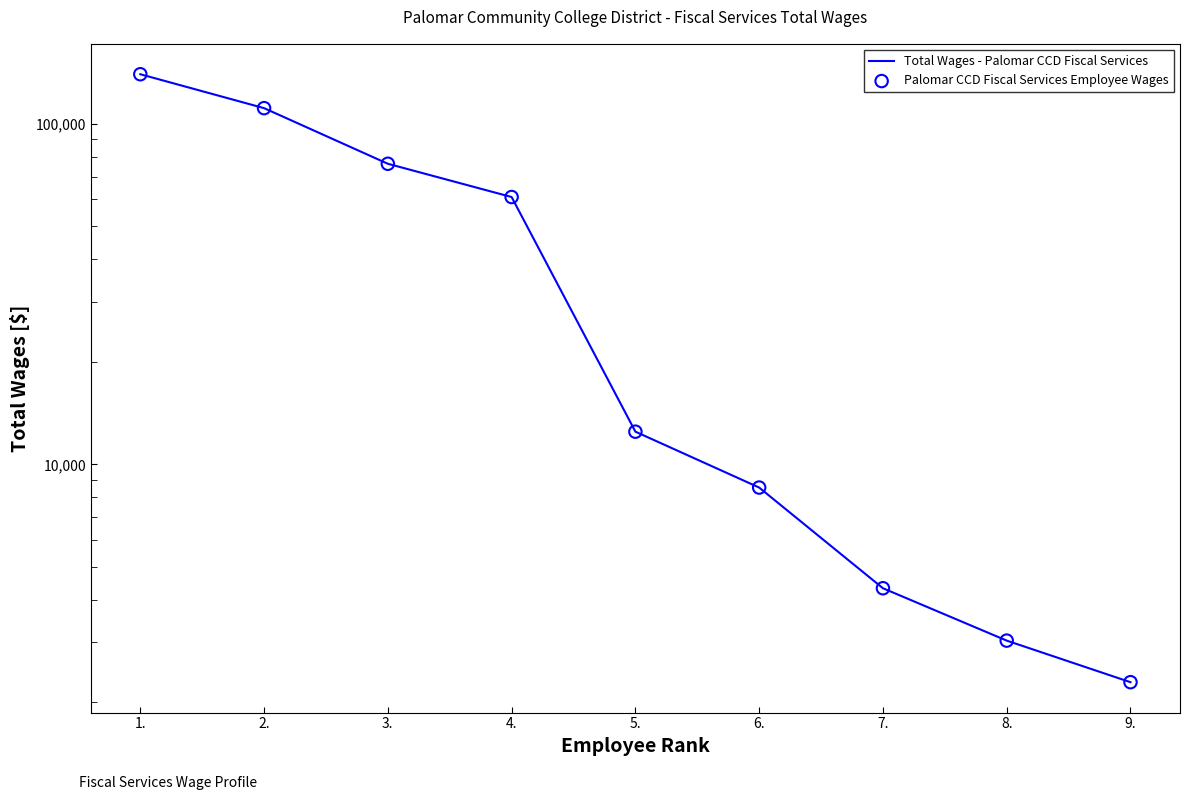

Which series has the largest Y range (max minus min)?

Total Wages - Palomar CCD Fiscal Services